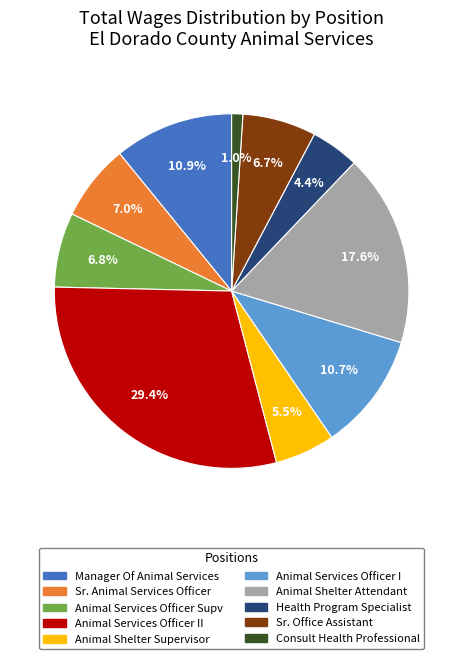

What portion of the pie excludes Health Program Specialist?

95.6%